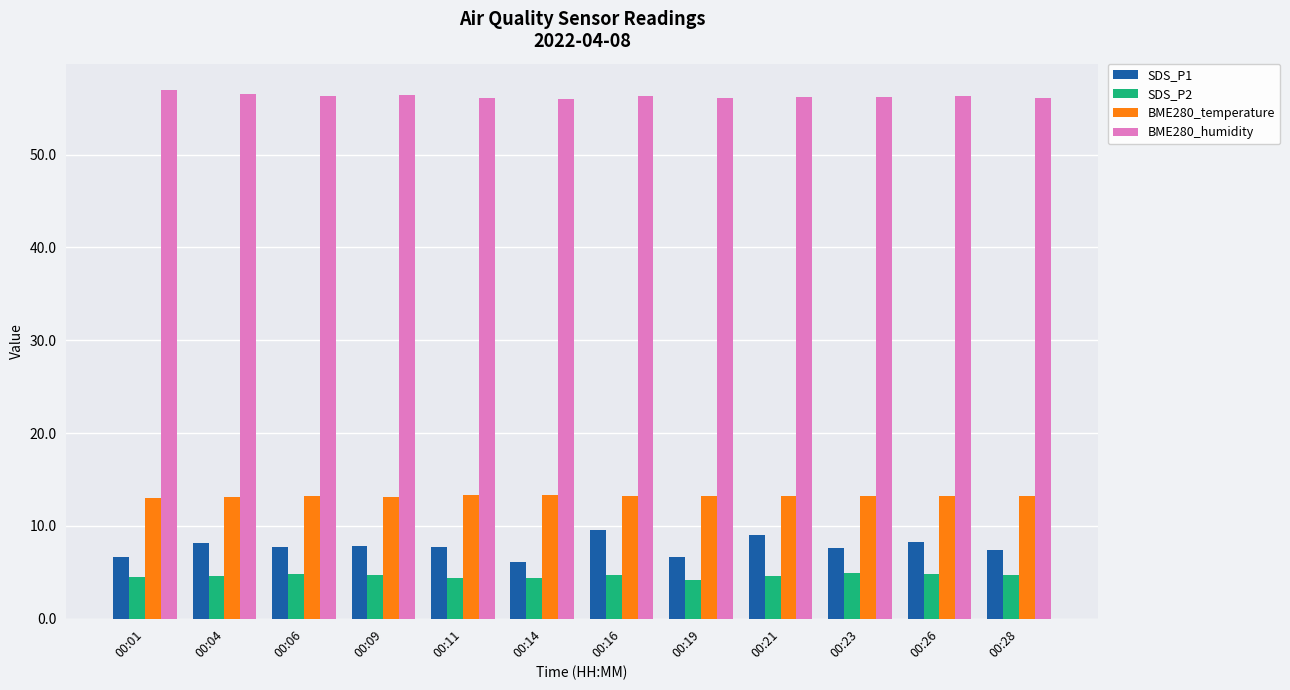

What is the value of the SDS_P1 bar at the 2nd from the left?

8.2